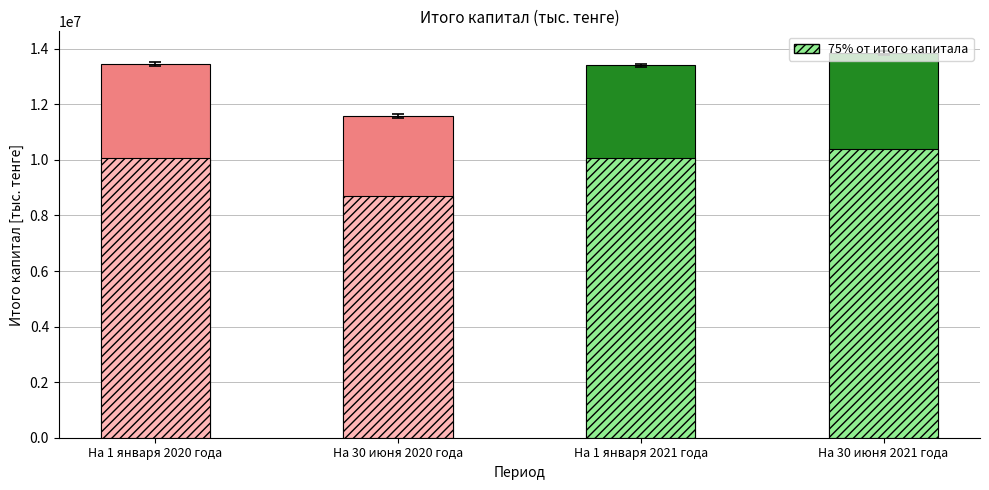

Is it true that Итого капитал (75%) equals 4678812.9 at На 1 января 2020 года?

False